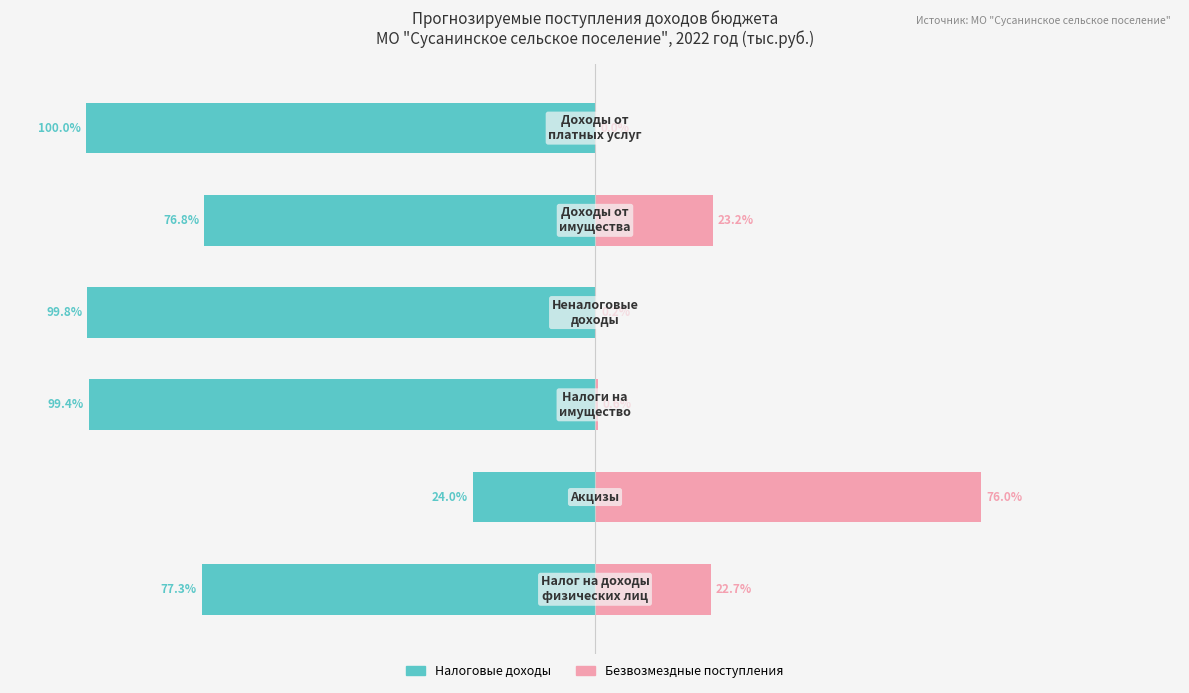

How many data points in Безвозмездные поступления are above 22?

3